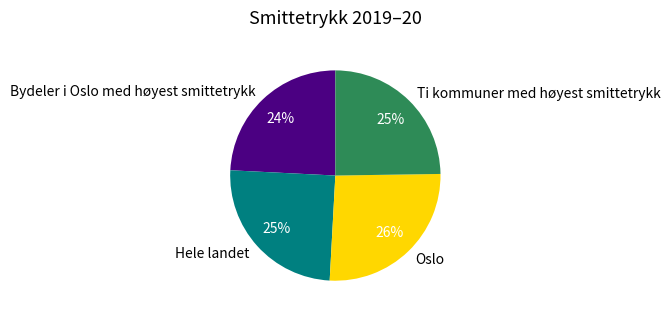

Which slice is the largest?

Oslo